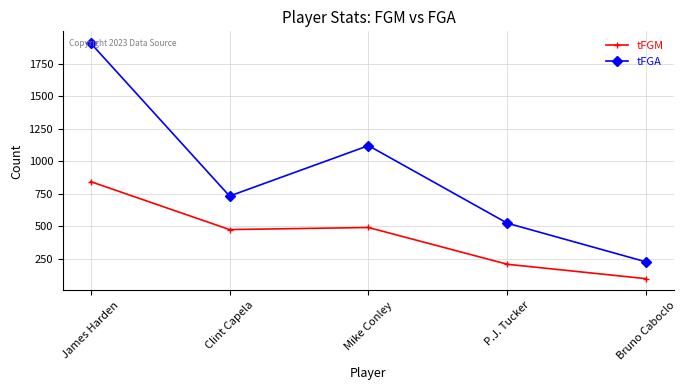

What is the sum of the tFGA values at P.J. Tucker and Mike Conley?

1643